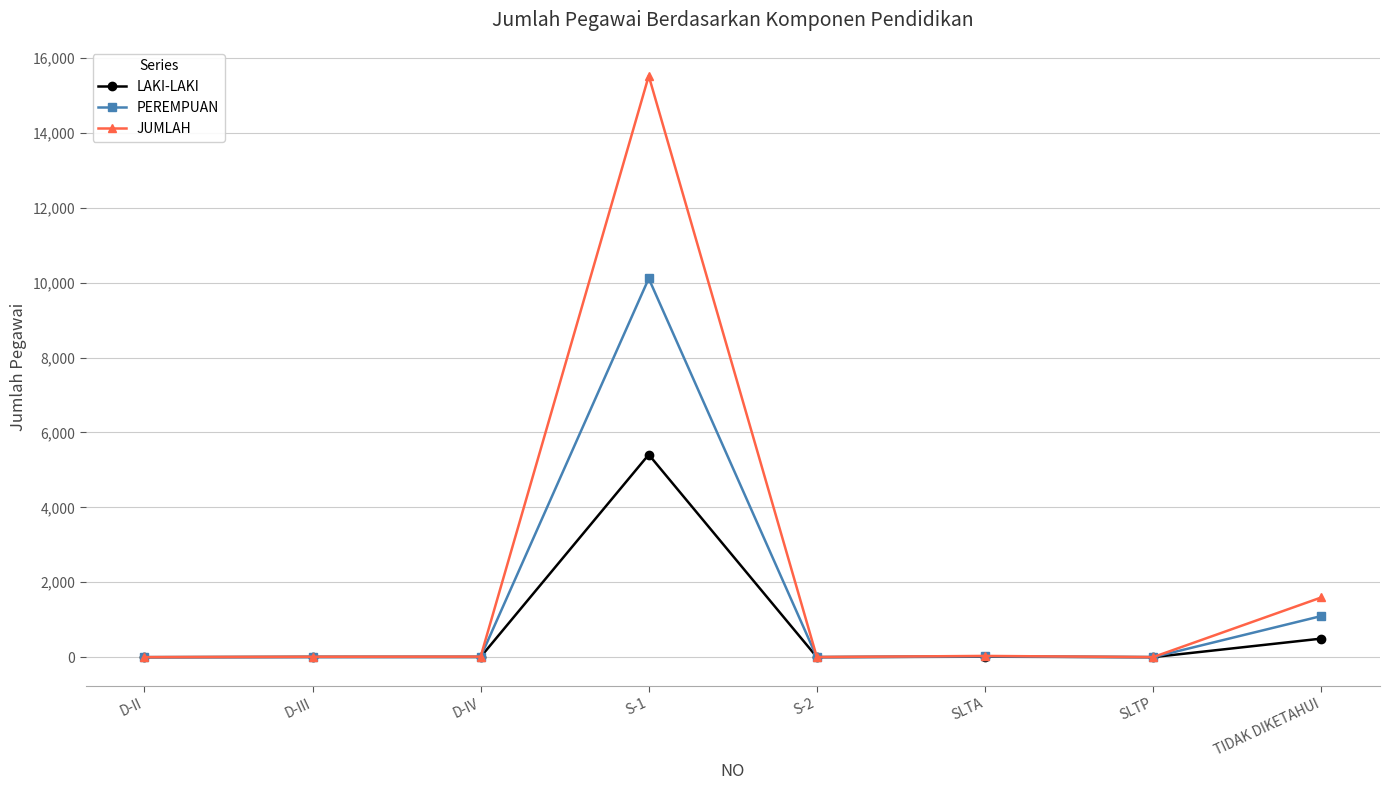

At TIDAK DIKETAHUI, list the series in order from largest to smallest.

JUMLAH, PEREMPUAN, LAKI-LAKI